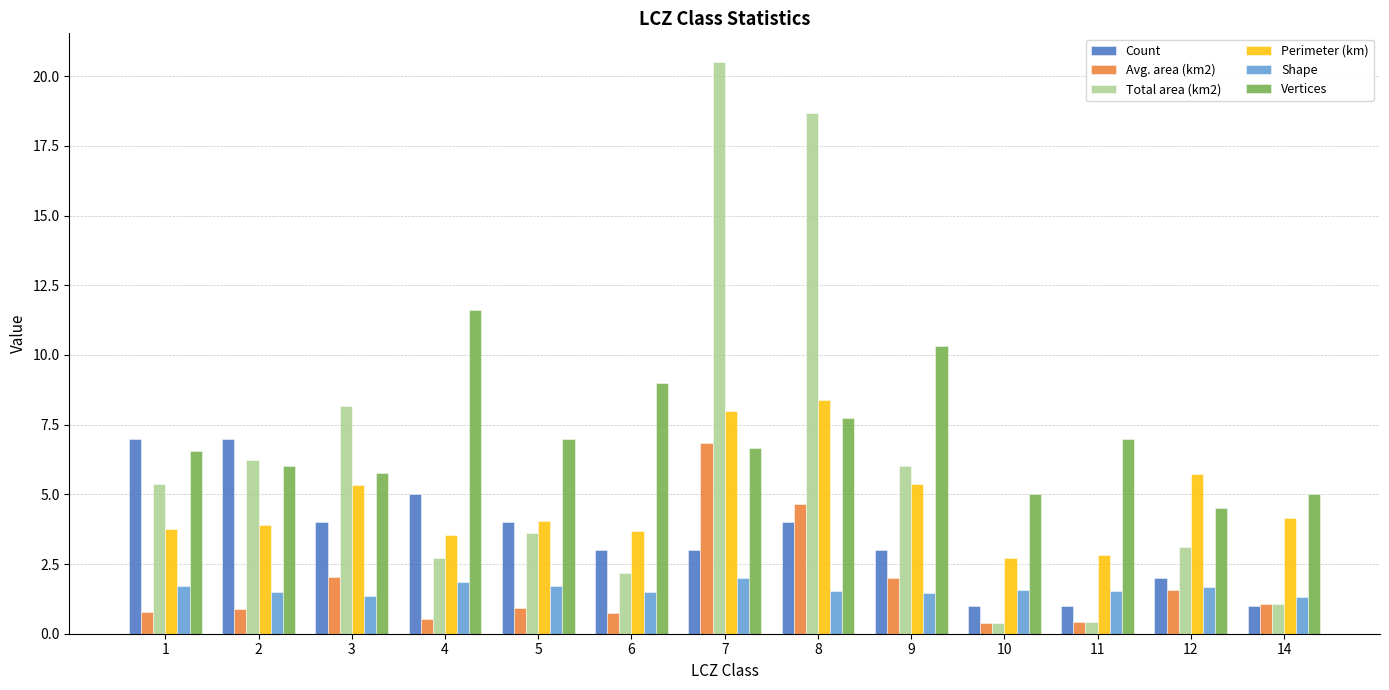

How many bars are there in total?

78